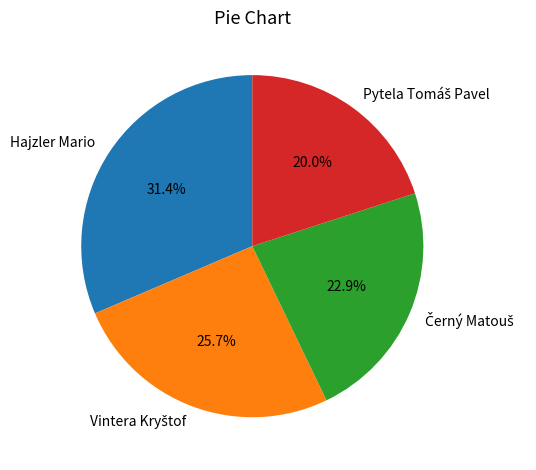

Is there a majority slice in this chart?

No